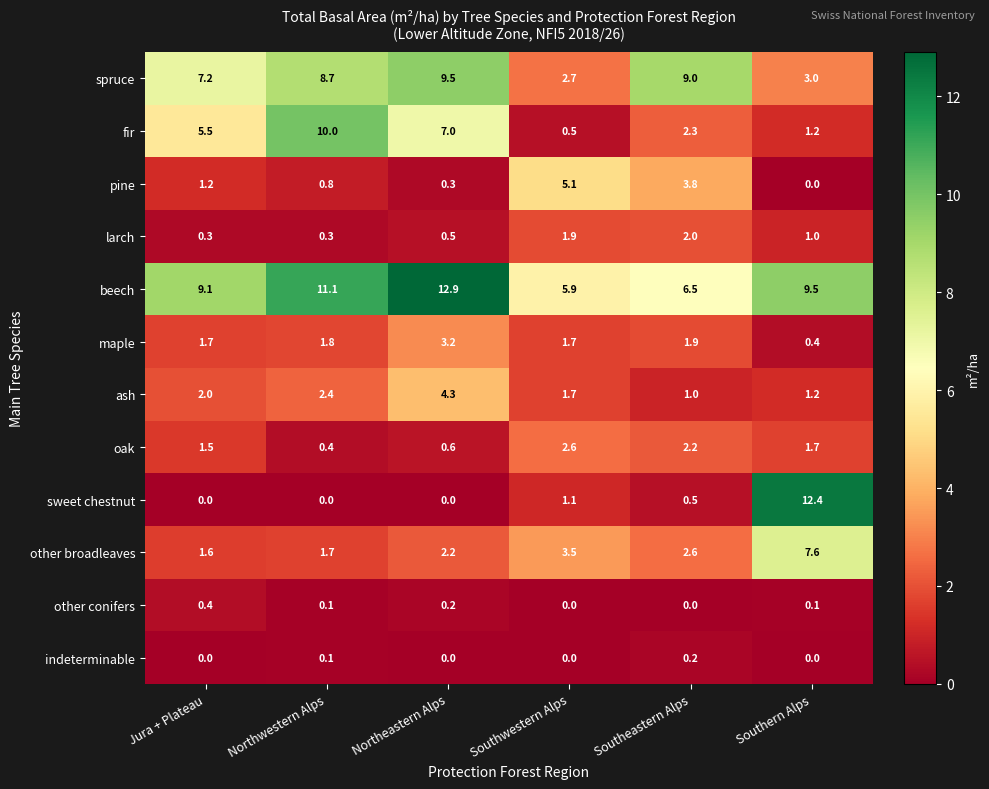

What is the sum of all fir values?

26.5